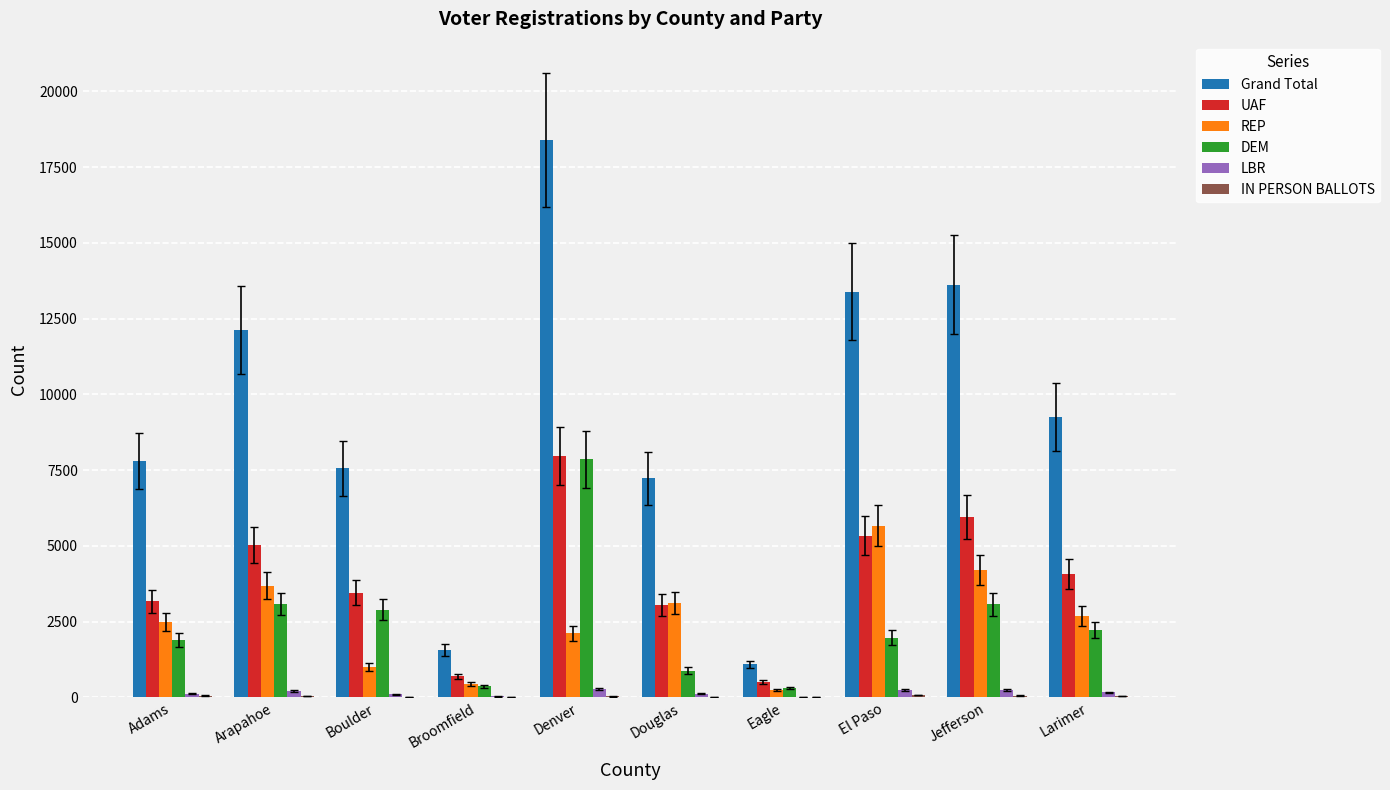

At which category is the sum across all series the highest?

Denver